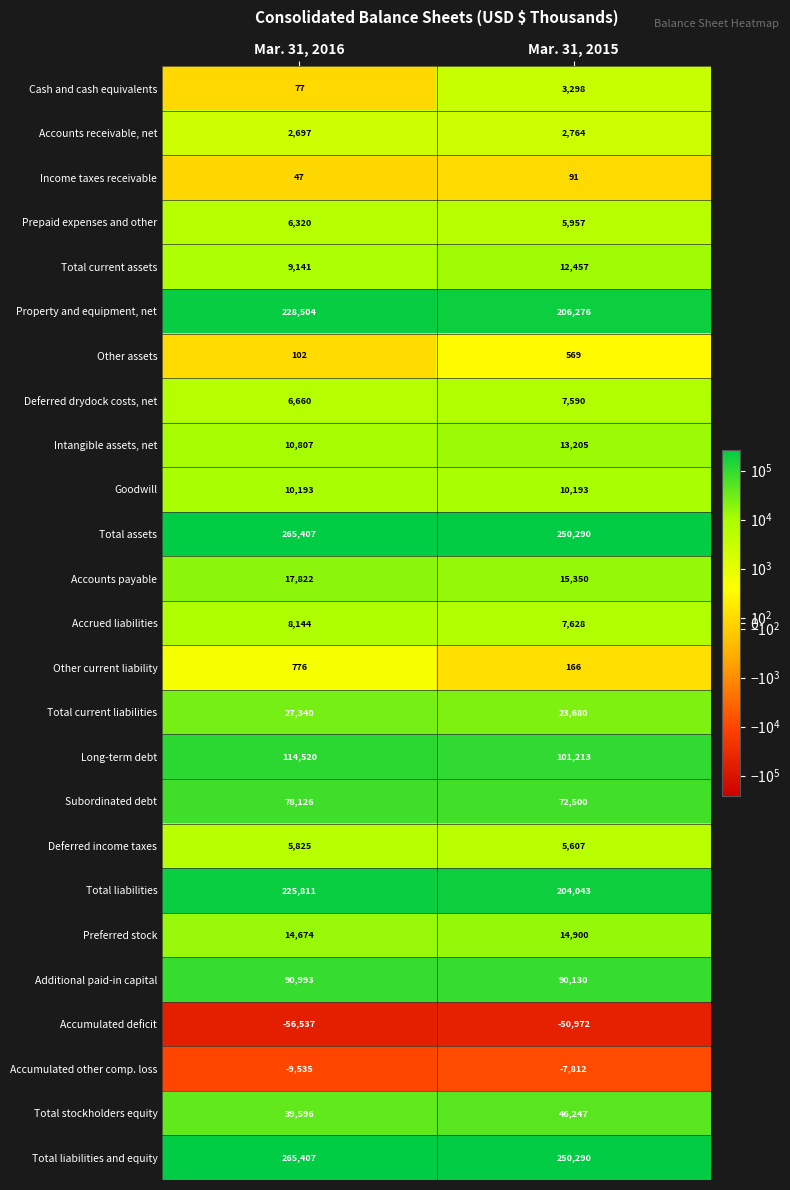

What is the maximum value shown in the chart?

265407